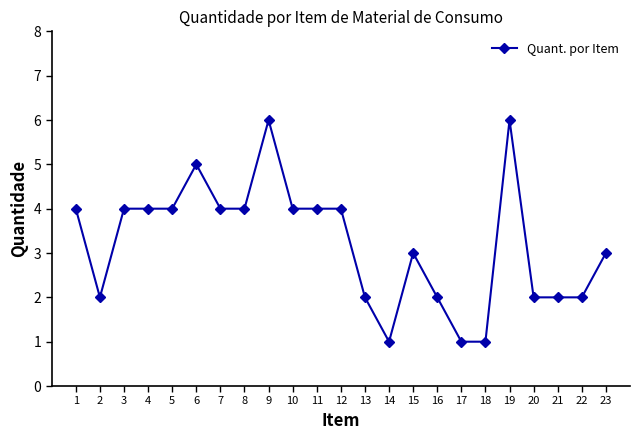

What is the ratio of the value at 13 to the value at 6?

0.4